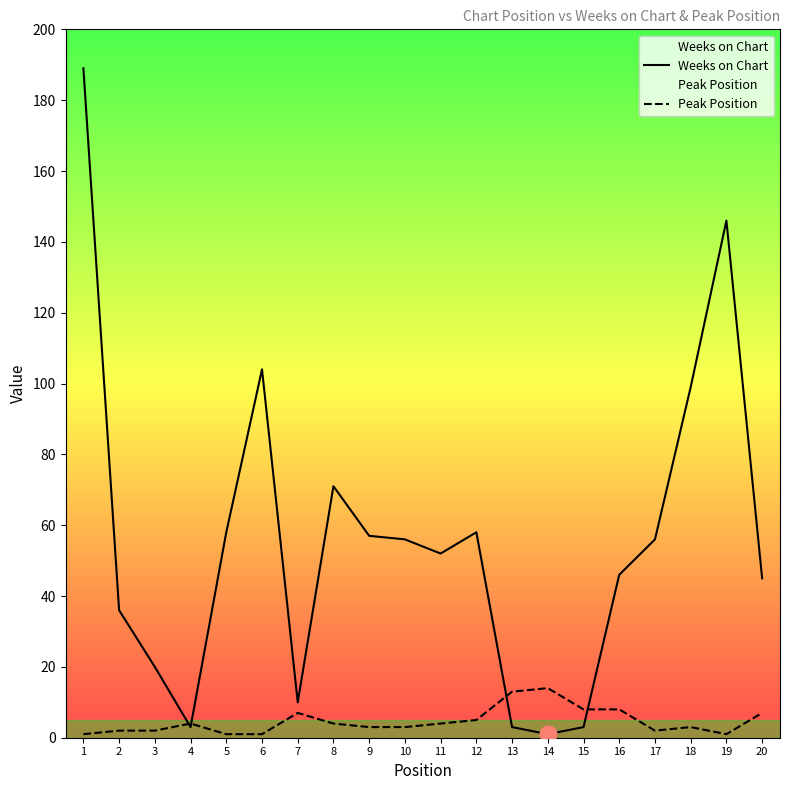

The value of Peak Position at 12 is 5. True or false?

True